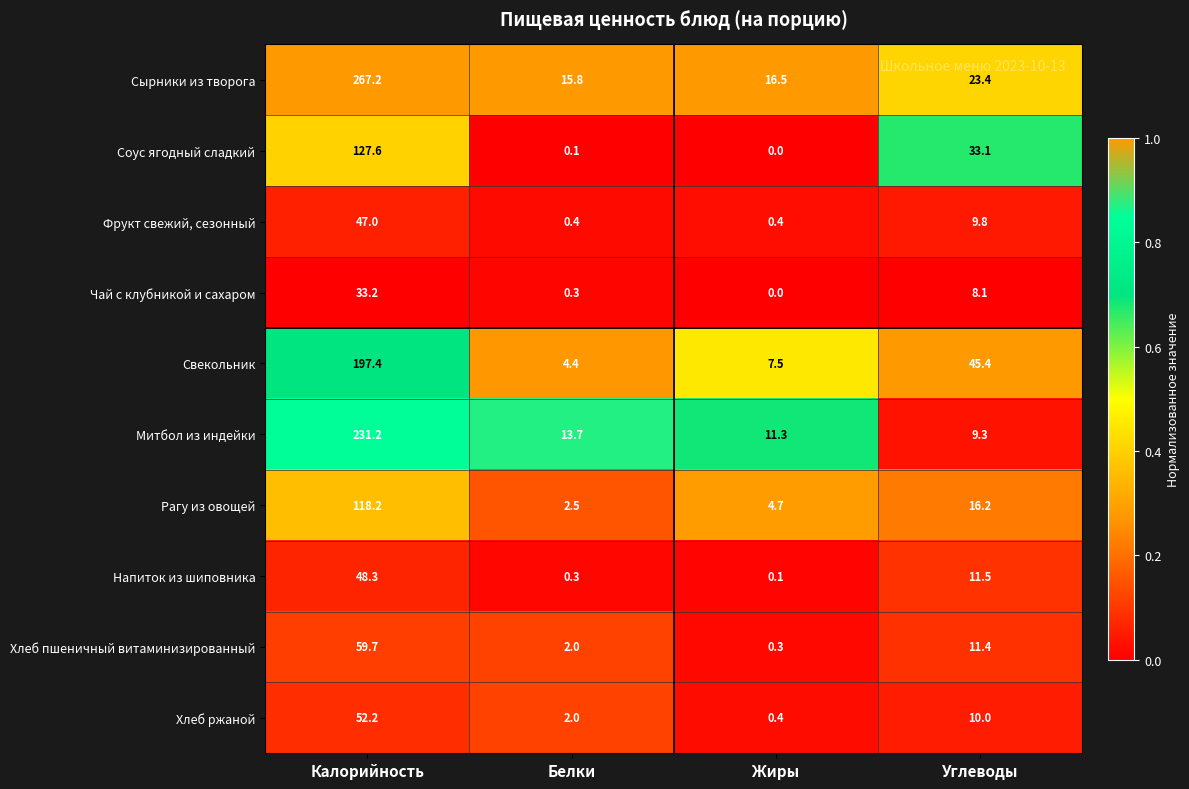

List the series in order of their peak value, highest first.

Сырники из творога, Митбол из индейки, Свекольник, Соус ягодный сладкий, Рагу из овощей, Хлеб пшеничный витаминизированный, Хлеб ржаной, Напиток из шиповника, Фрукт свежий, сезонный, Чай с клубникой и сахаром